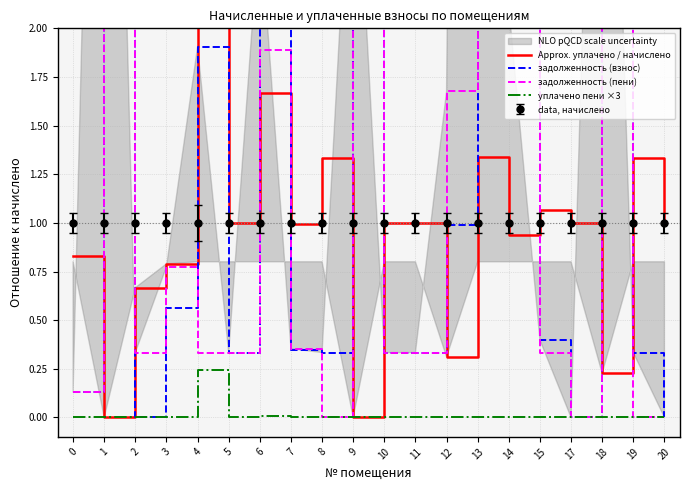

In уплачено пени ×3, how many points are lower than both neighbors (excluding endpoints)?

1